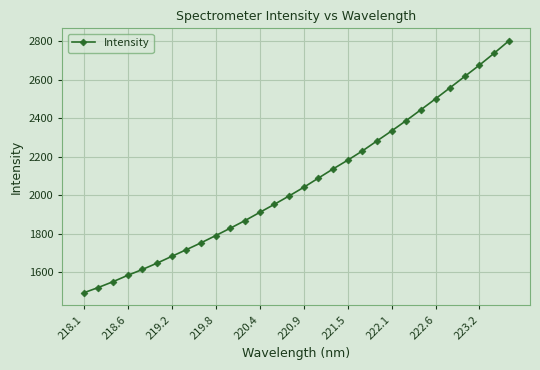

True or false: there are more than 0 points higher than both neighbors.

False